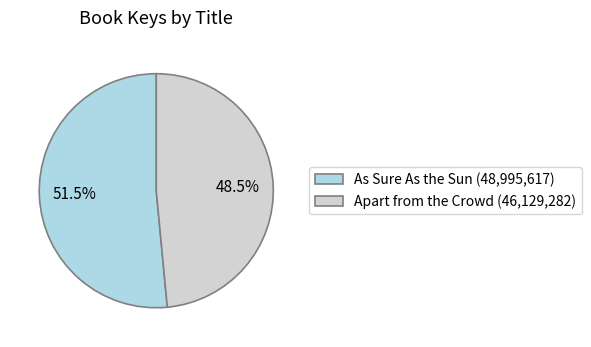

Rank the categories by value from lowest to highest.

Apart from the Crowd, As Sure As the Sun